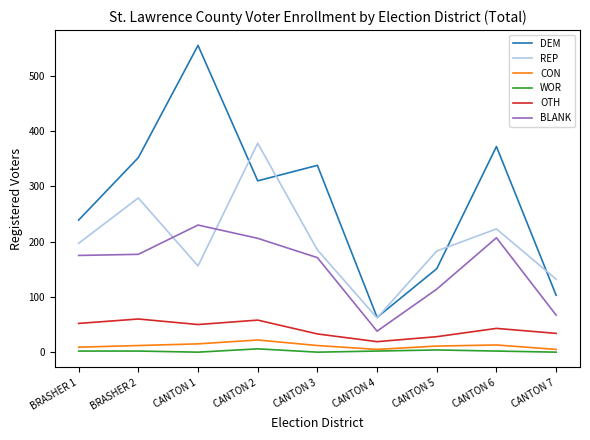

What is the maximum value for BLANK?

230